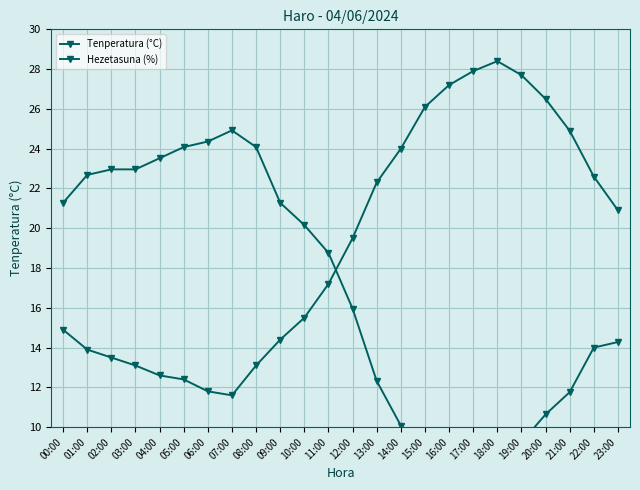

What is the spread (max minus min) of values at 23:00?

6.6